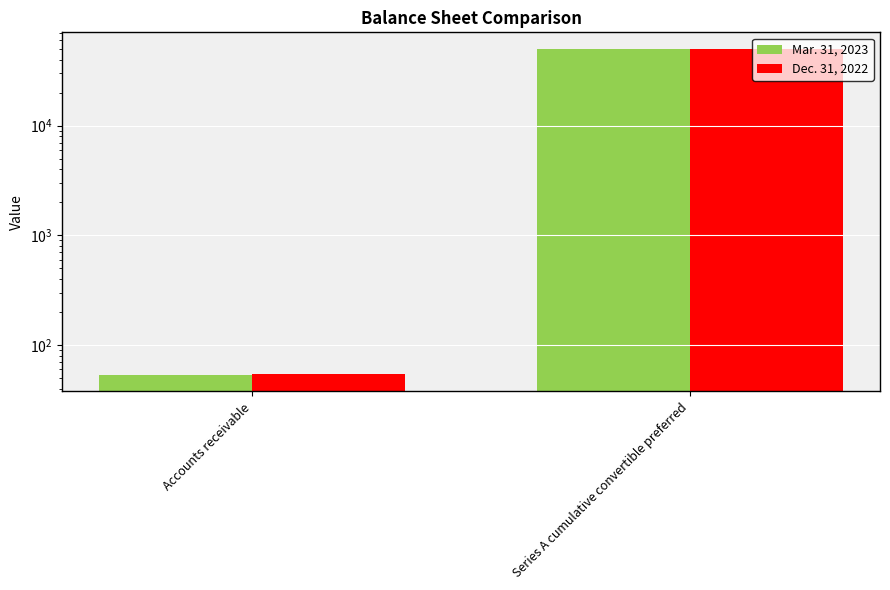

What are all the series names shown in the legend?

Mar. 31, 2023, Dec. 31, 2022